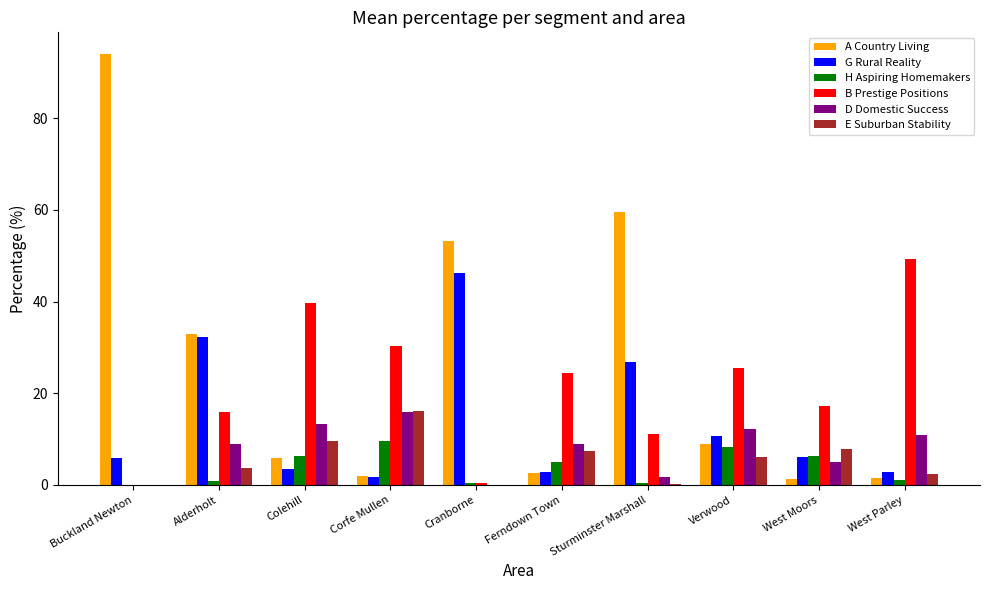

Is the value of D Domestic Success at West Moors greater than the value of E Suburban Stability at Verwood?

No